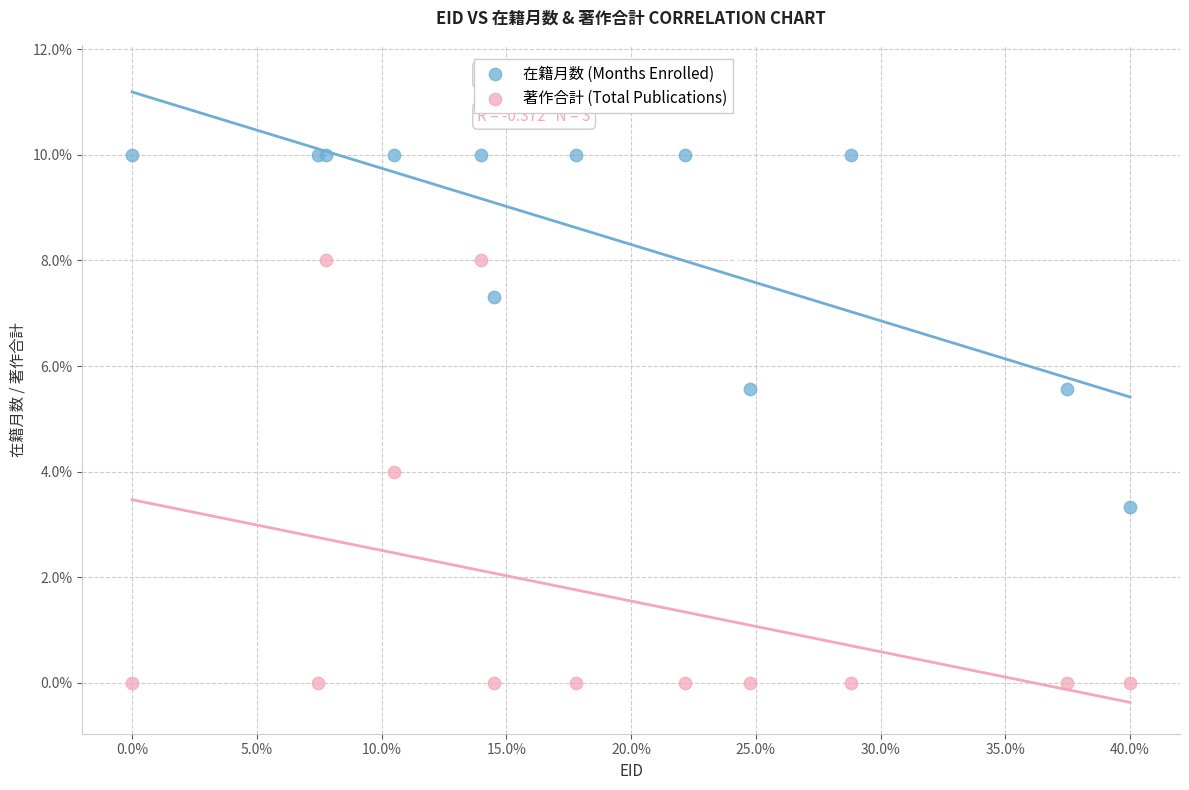

Which series reaches the minimum Y coordinate?

著作合計 (Total Publications)